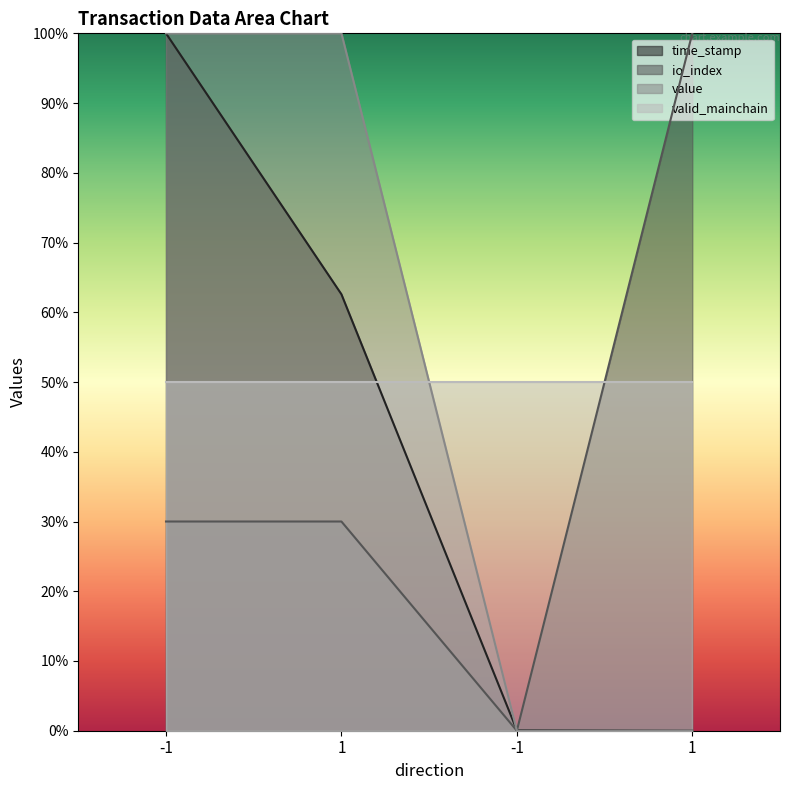

Does the chart display data point markers on the line(s)?

No